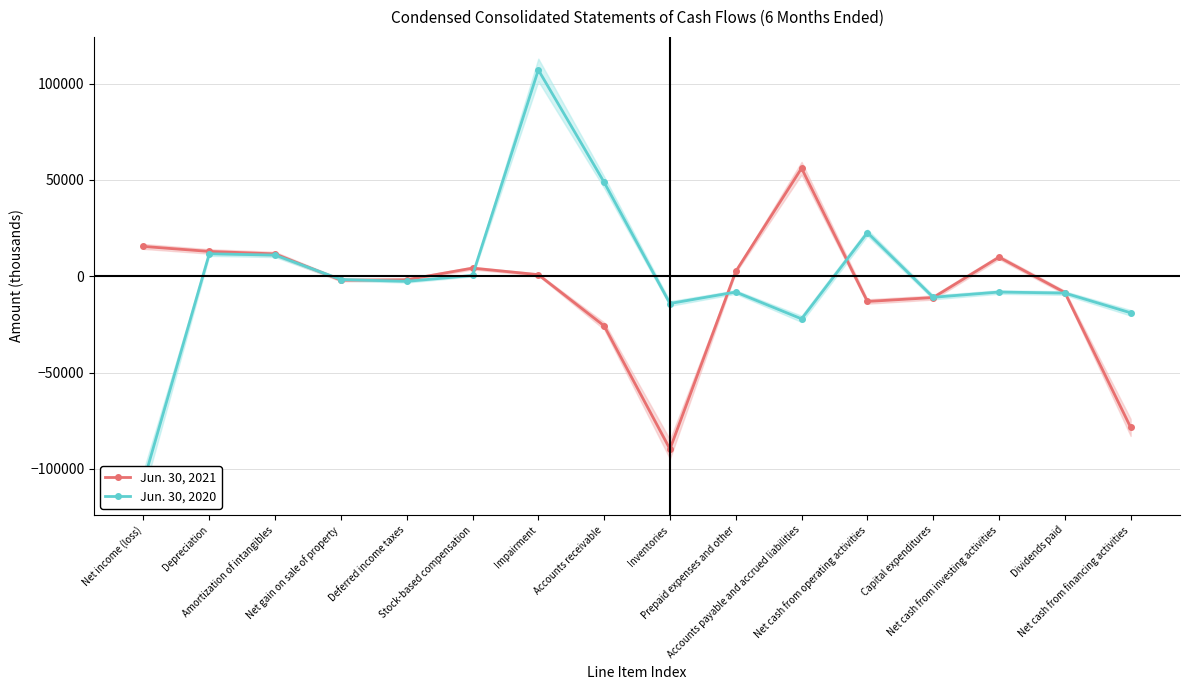

What are all the series names shown in the legend?

Jun. 30, 2021, Jun. 30, 2020